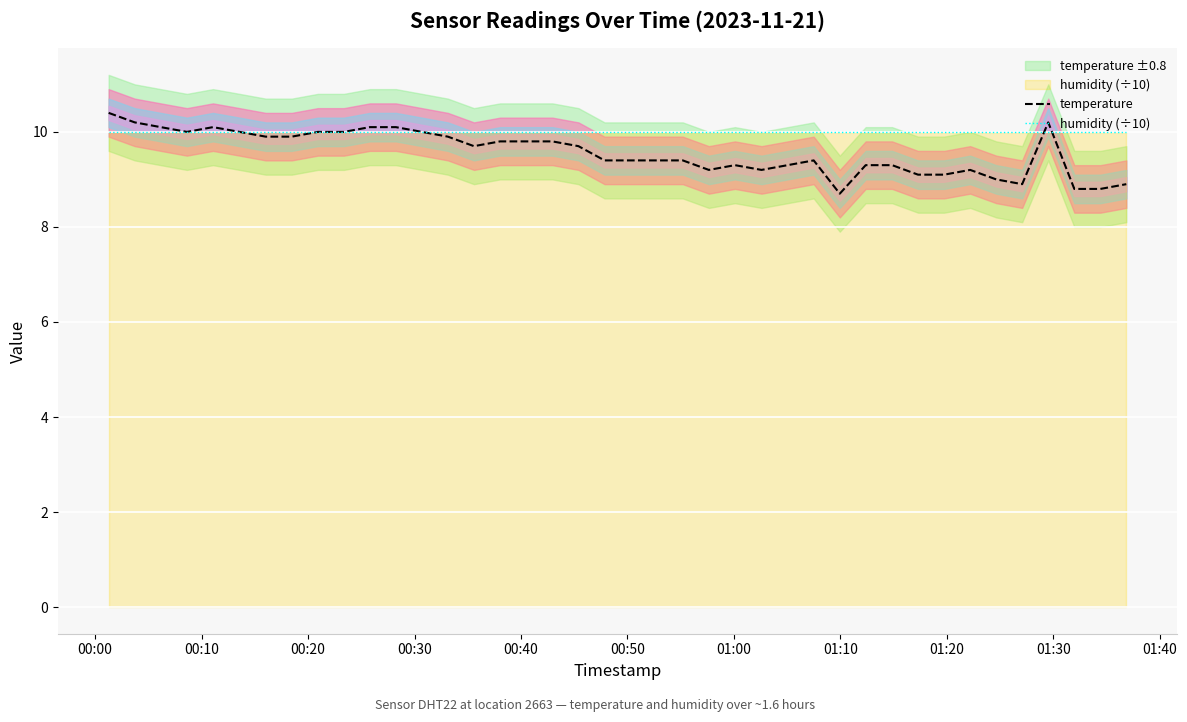

What is the maximum value shown in the chart?

10.4